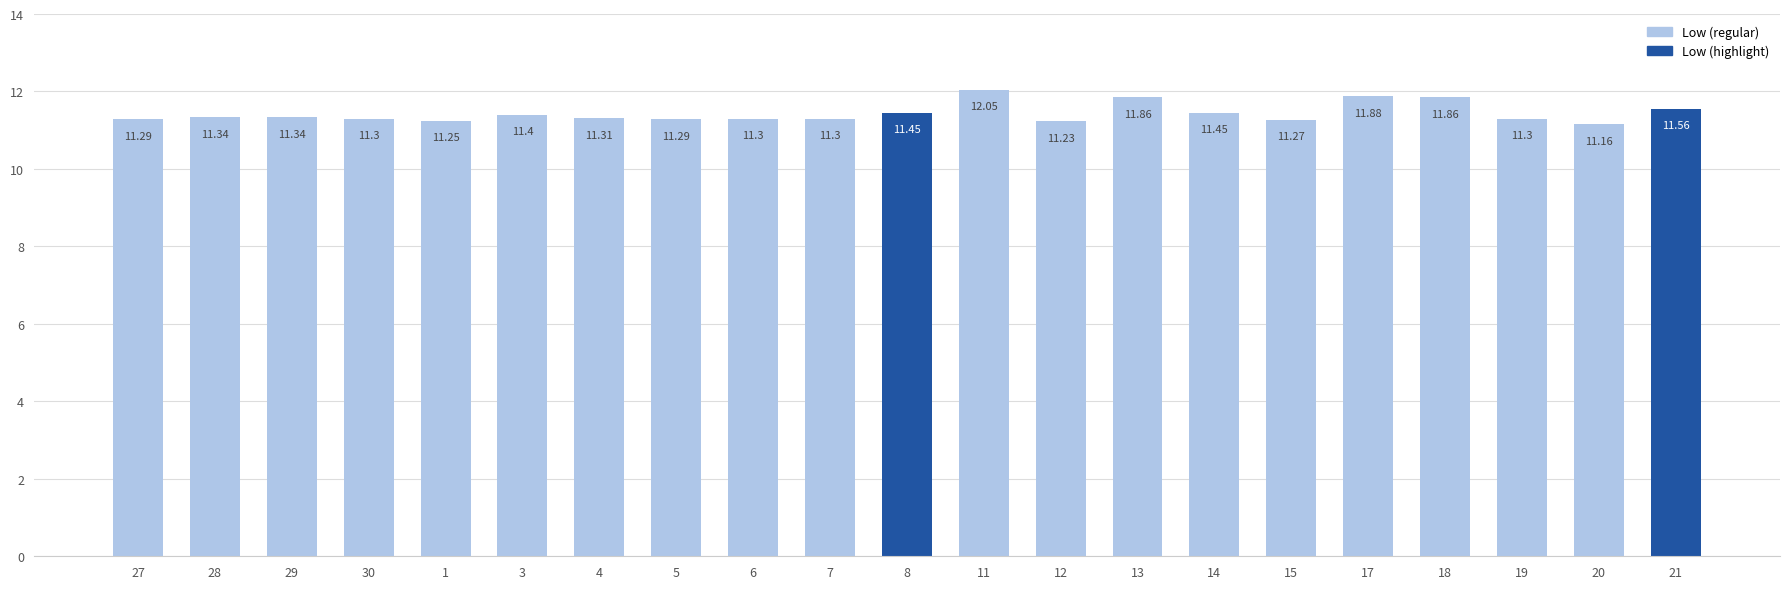

Does the chart contain stacked bars?

No